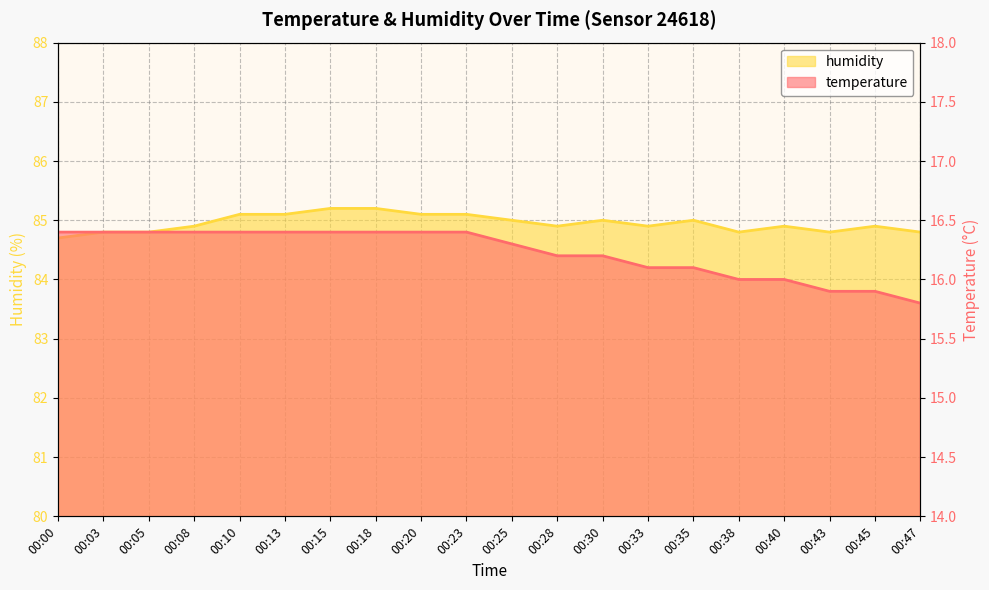

Which series changed the most between 00:23 and 00:38?

temperature